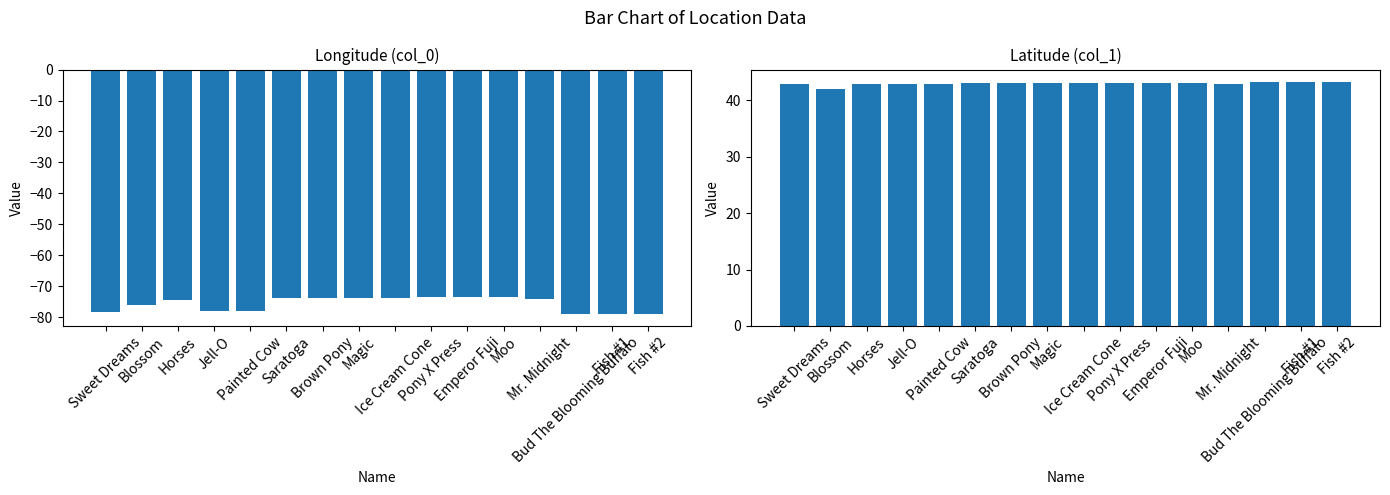

At how many categories does at least one series exceed -66?

16